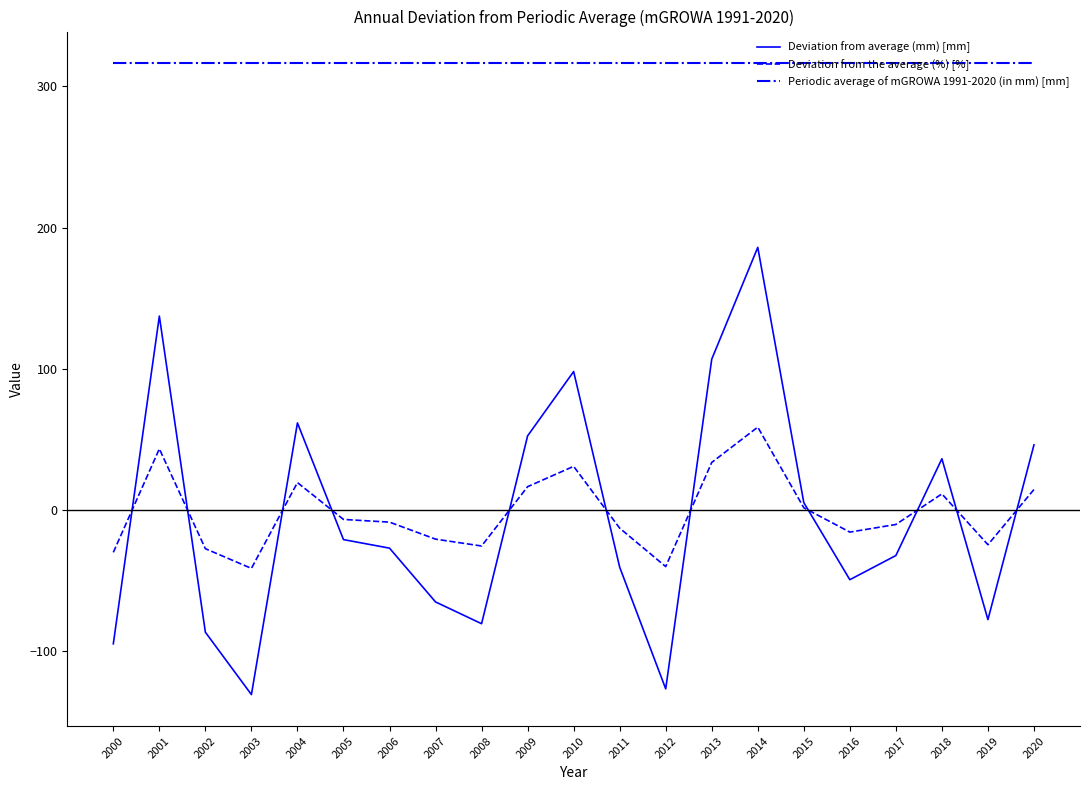

The value of Periodic average of mGROWA 1991-2020 (in mm) [mm] at 2010 is 316.6. True or false?

True